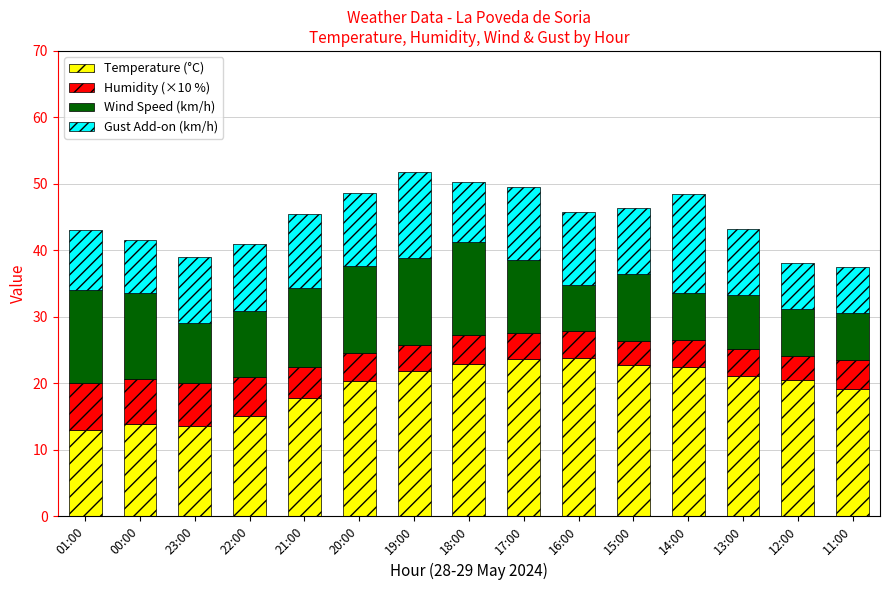

True or false: Temperature (°C) has a value of 22.9 at 18:00.

True